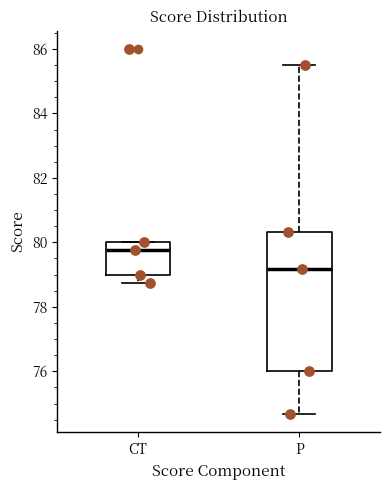

Where is the lower edge of the box for CT on the y-axis? The values are not printed on the chart, so give them approximately, as read against the axis.

79.0